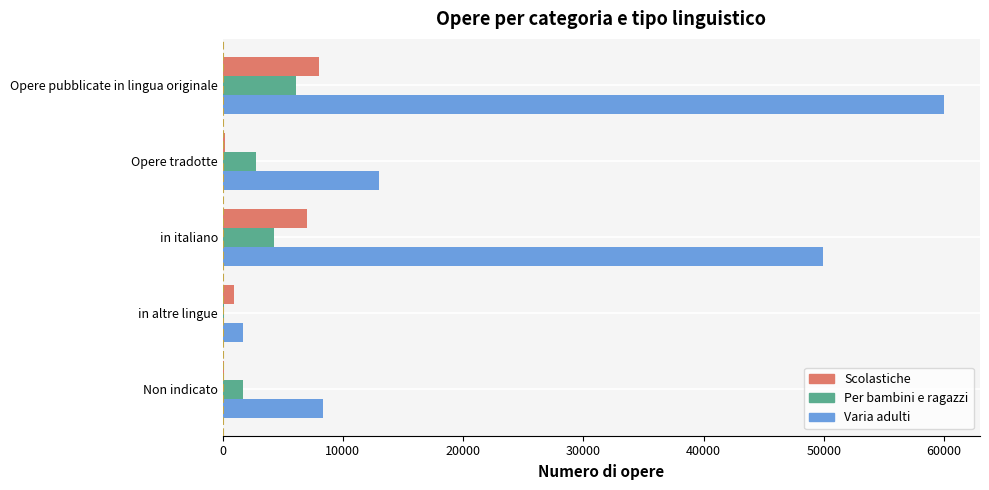

Count the number of categories in the chart.

5